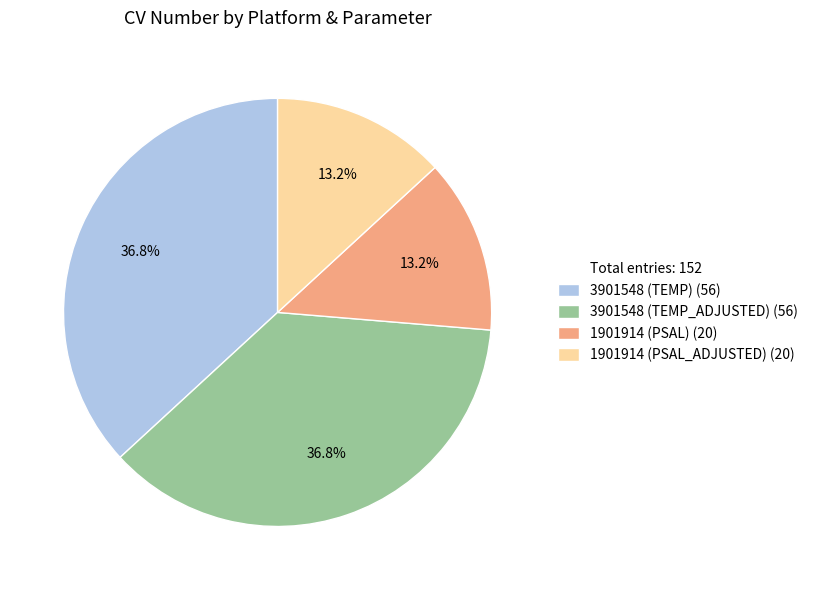

Does any single category account for the majority?

No